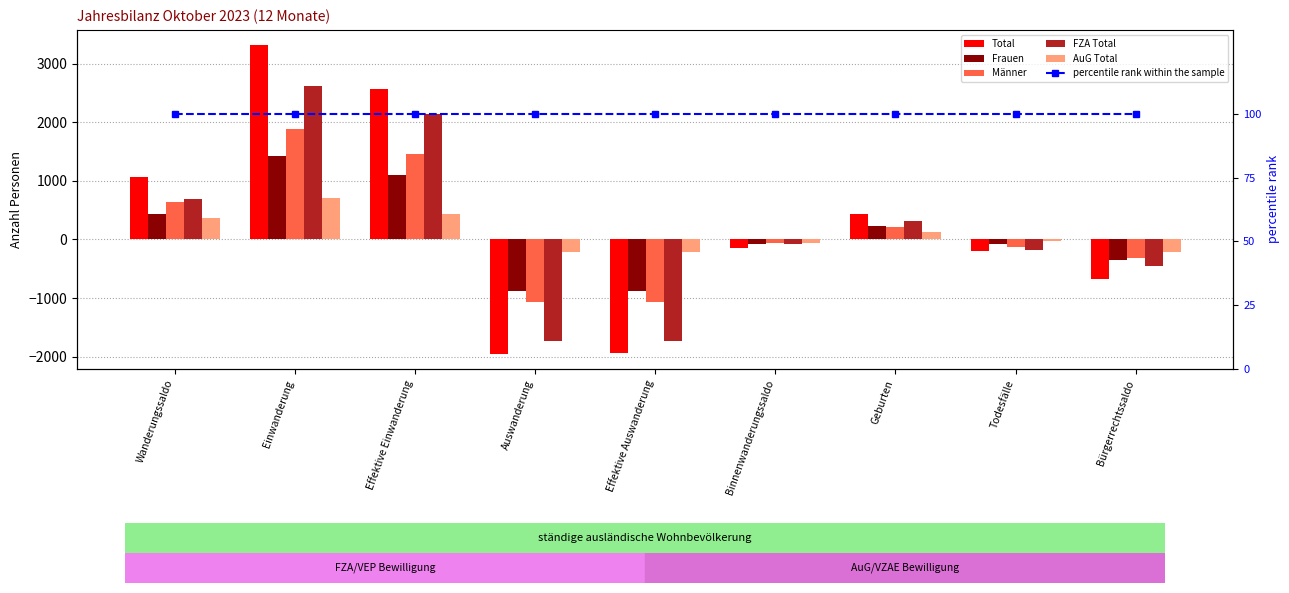

What is the label of the 7th bar from the left?

Geburten